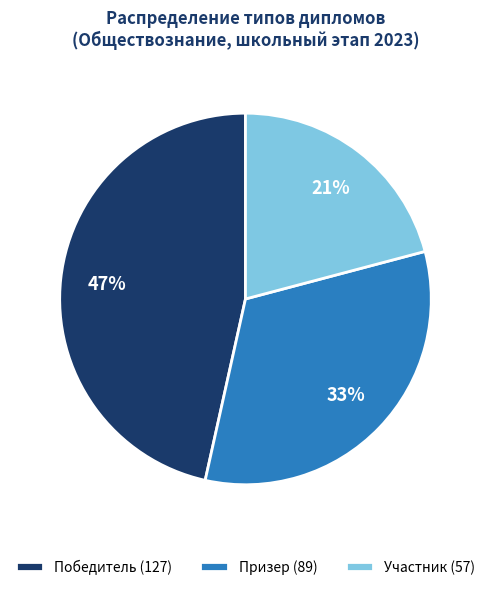

How many slices are in this pie chart?

3